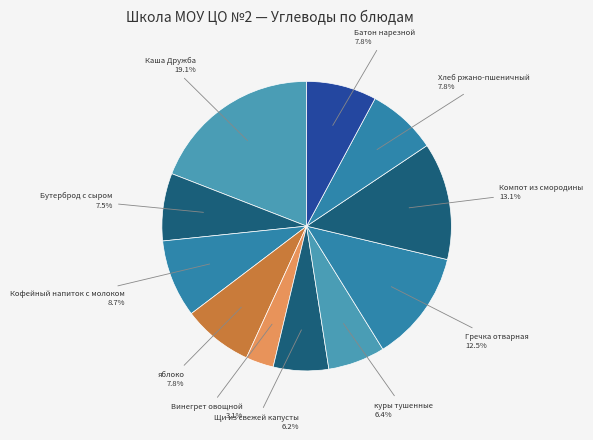

How many segments does this pie chart have?

11